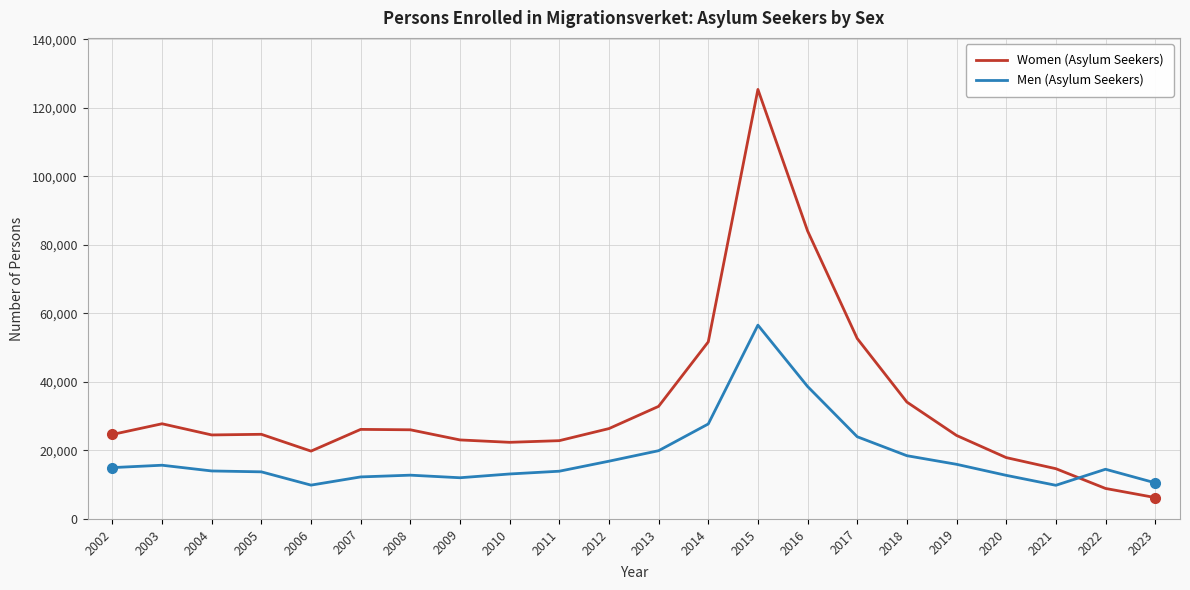

In Men (Asylum Seekers), how many points are higher than both neighbors (excluding endpoints)?

4